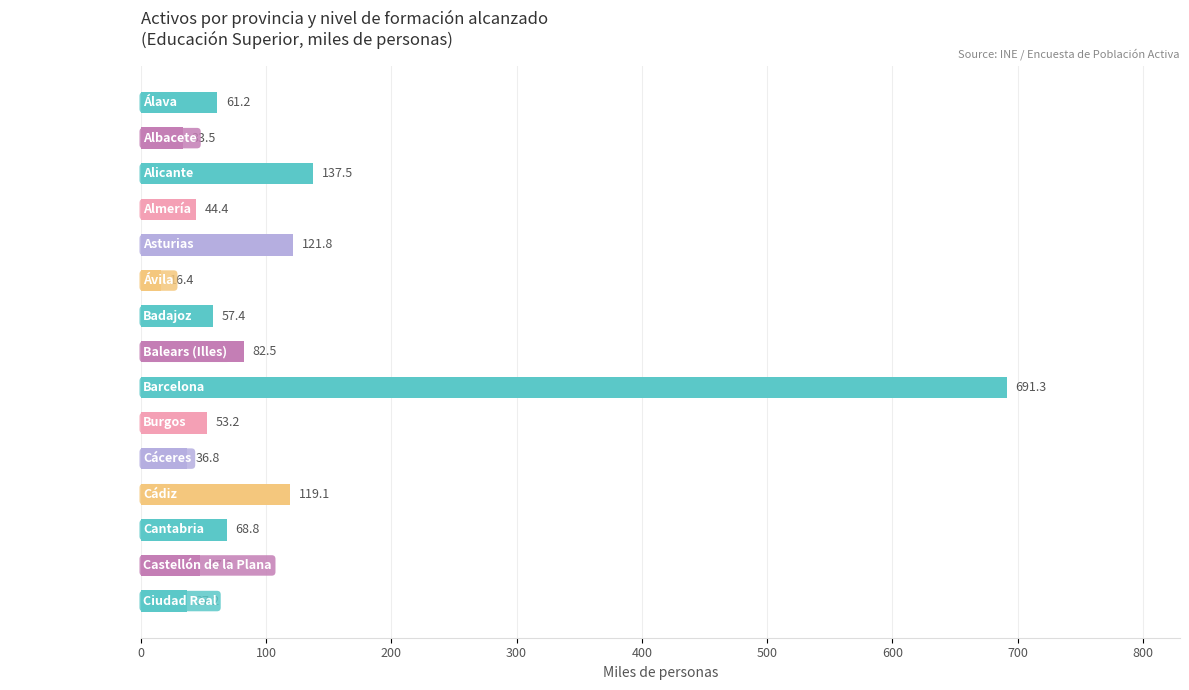

Approximately how many times larger is the value at Álava compared to Albacete?

1.8